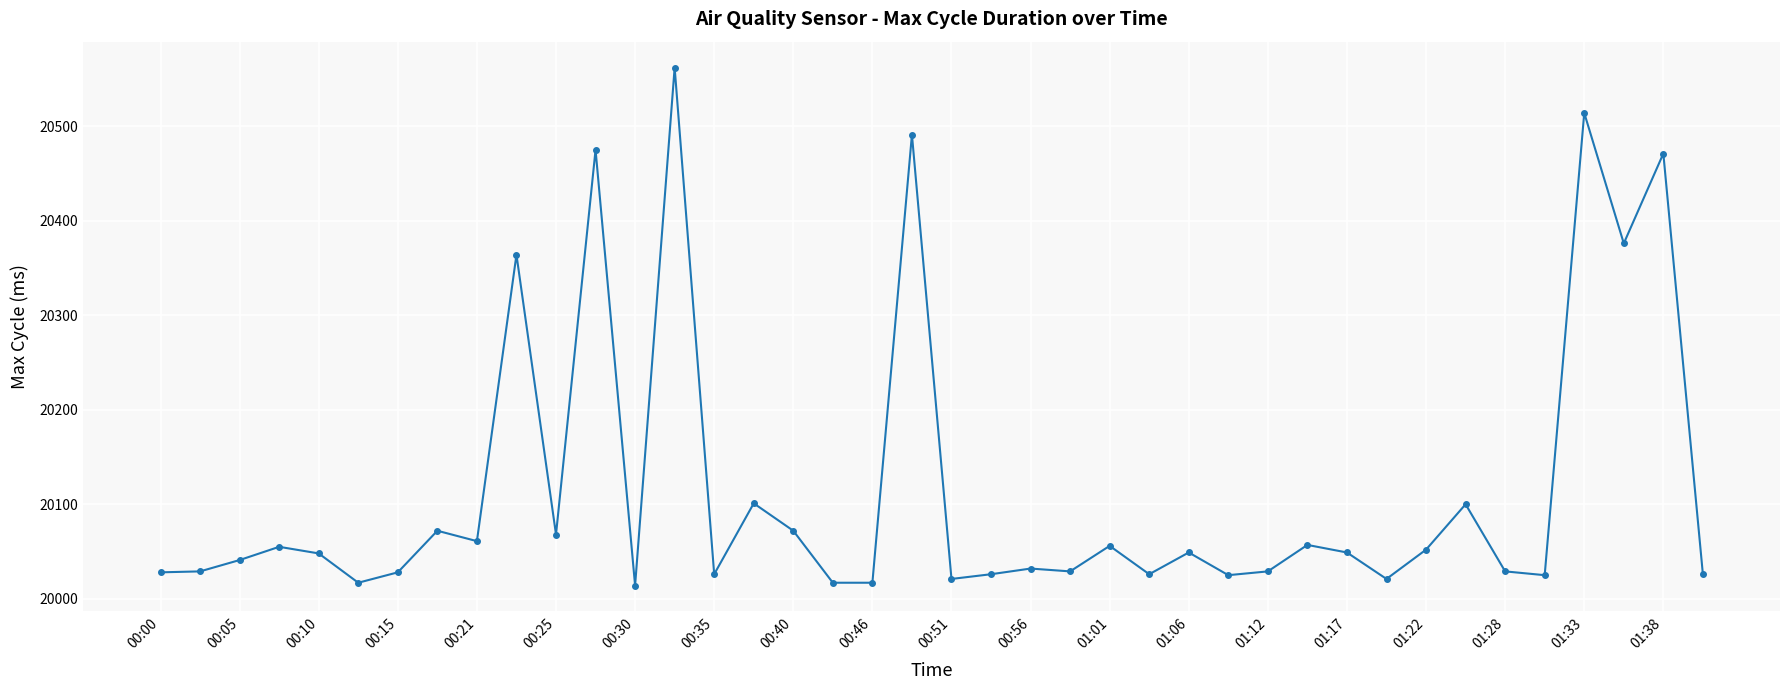

What is the maximum value shown in the chart?

20562